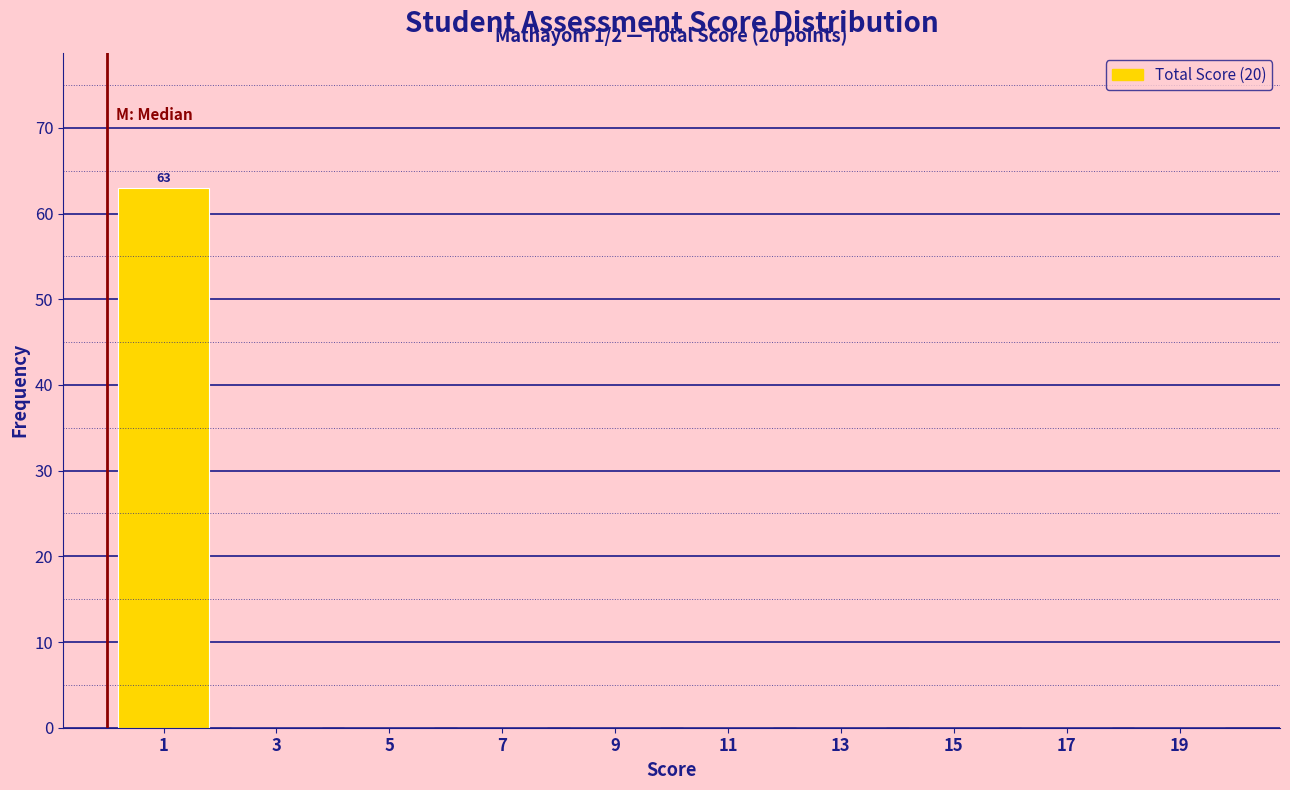

Which range on the x-axis has the tallest bar?

0 to 2